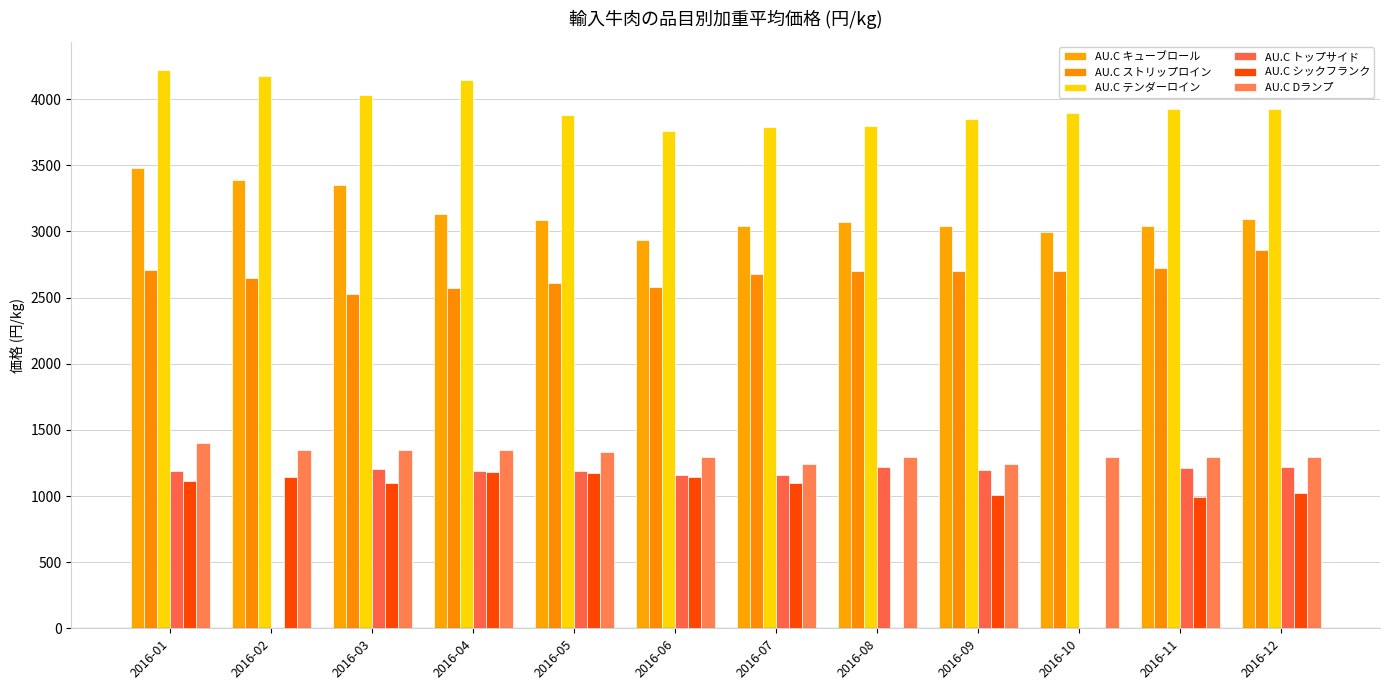

Where does the AU.C シックフランク series first go above 1140?

2016-02